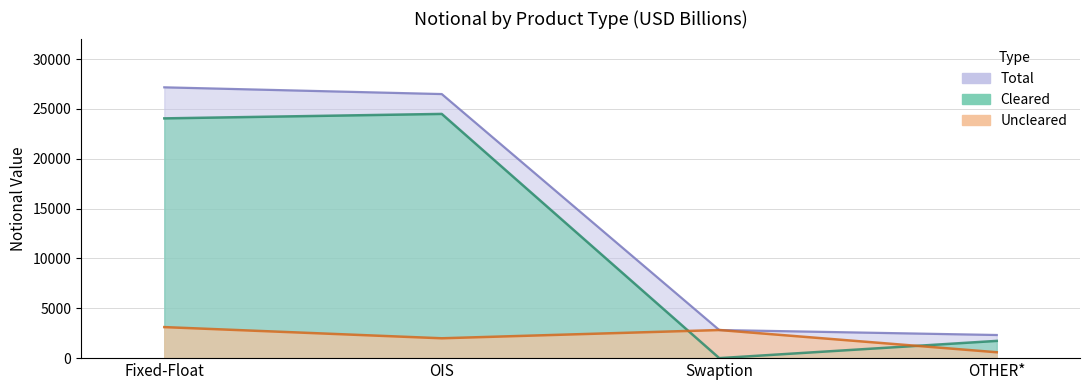

How many series are shown in this chart?

3